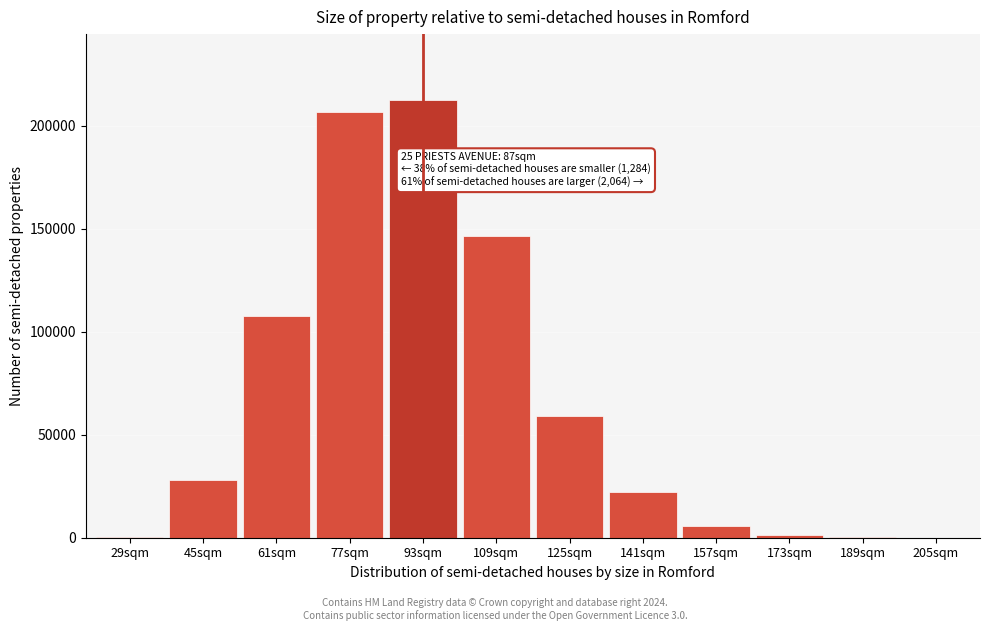

Approximately how many times larger is the value at 109sqm compared to 93sqm?

0.7